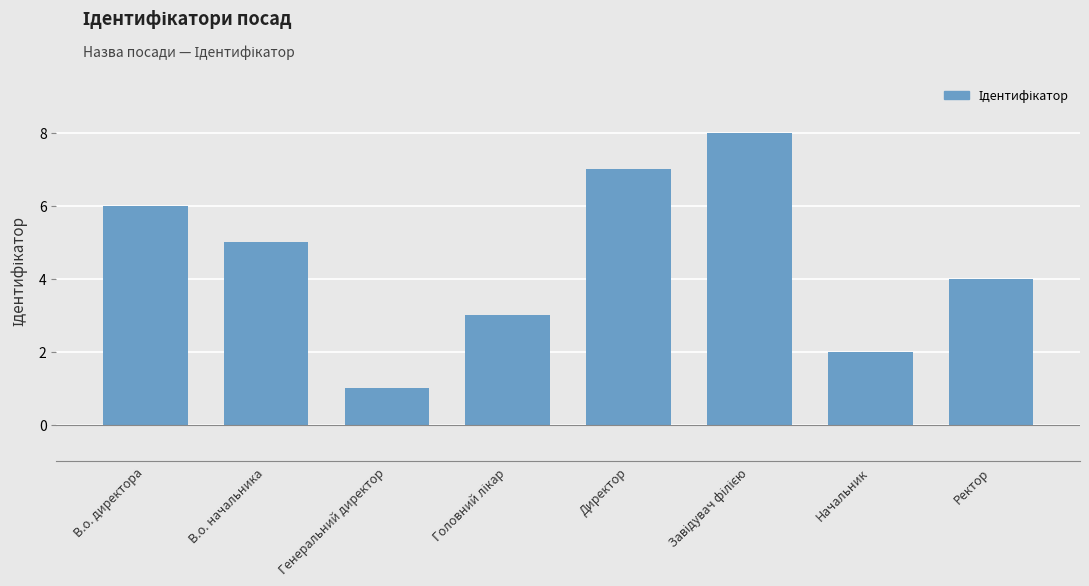

What is the label of the 1st bar from the left?

В.о. директора